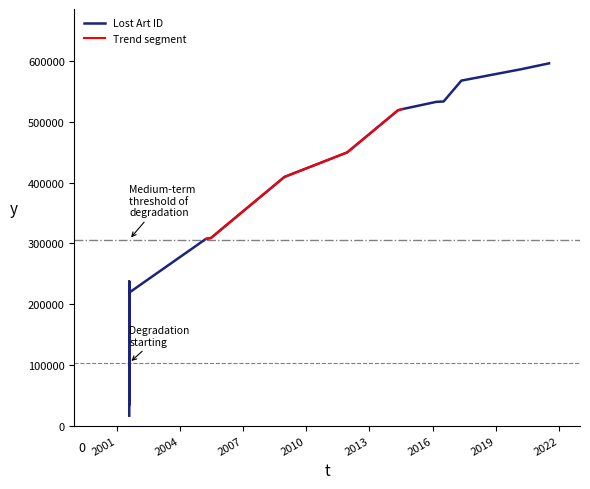

How many data points does each series have?

19